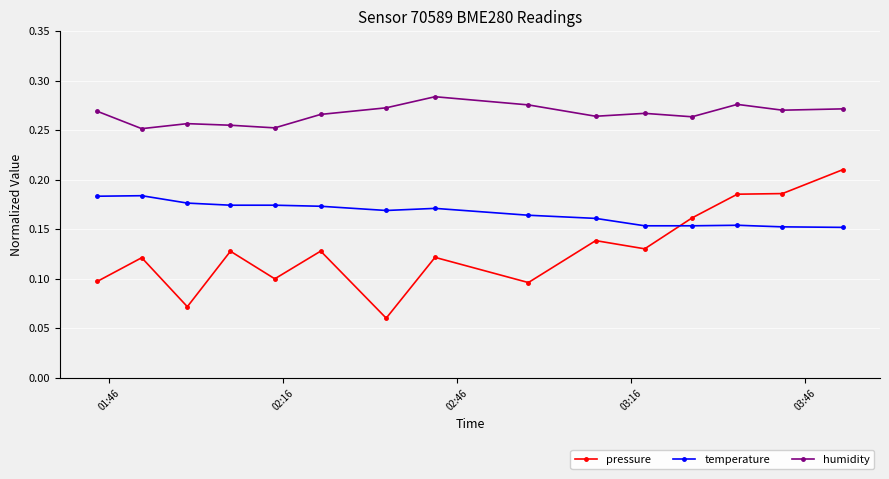

Which series has the widest spread of values?

pressure